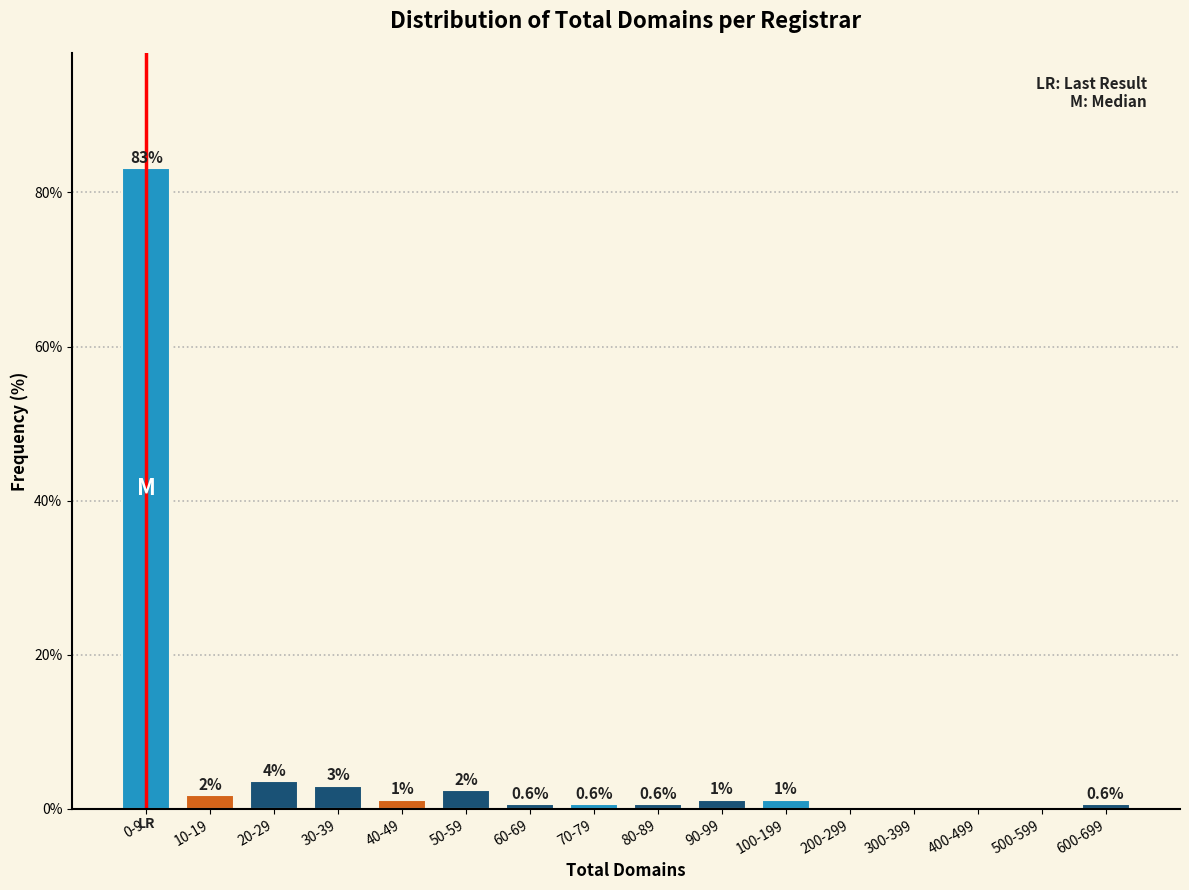

Reading left to right, what are all the values shown in this chart?

0-9=83.1	10-19=1.8	20-29=3.6	30-39=3.0	40-49=1.2	50-59=2.4	60-69=0.6	70-79=0.6	80-89=0.6	90-99=1.2	100-199=1.2	200-299=0.0	300-399=0.0	400-499=0.0	500-599=0.0	600-699=0.6